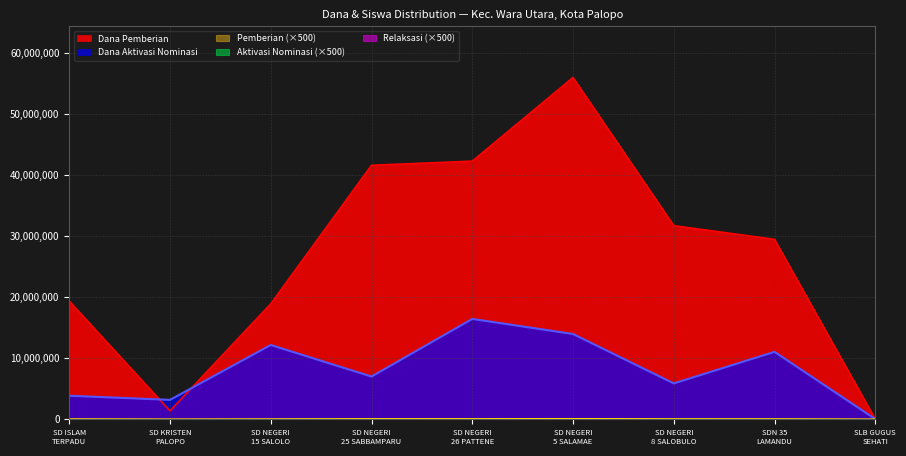

What is the maximum value shown in the chart?

56025000